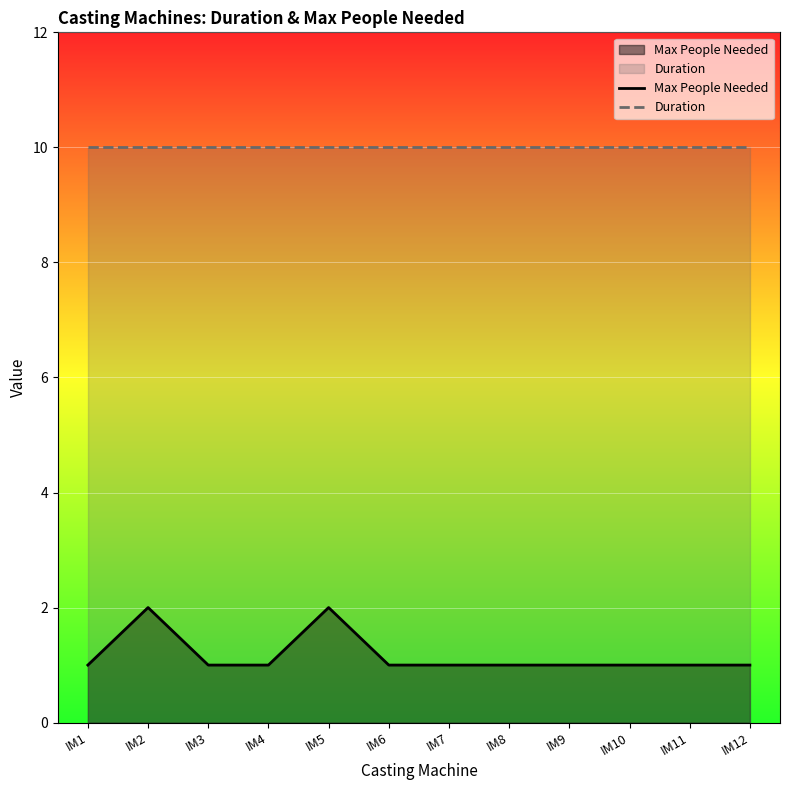

Does the chart display data point markers on the line(s)?

No